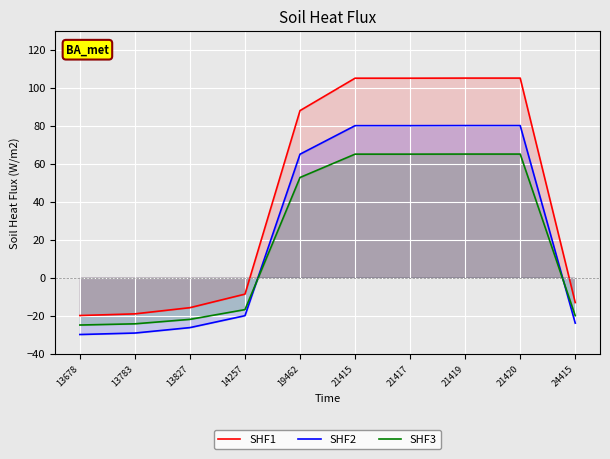

At which category is the sum across all series the highest?

21419